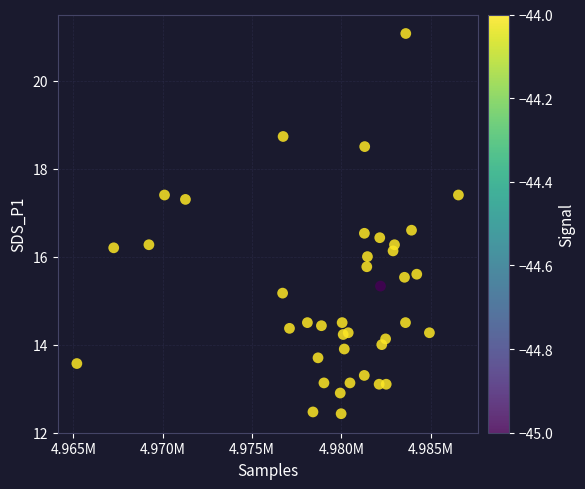

What is the range of X values (max minus min)?

21366.0